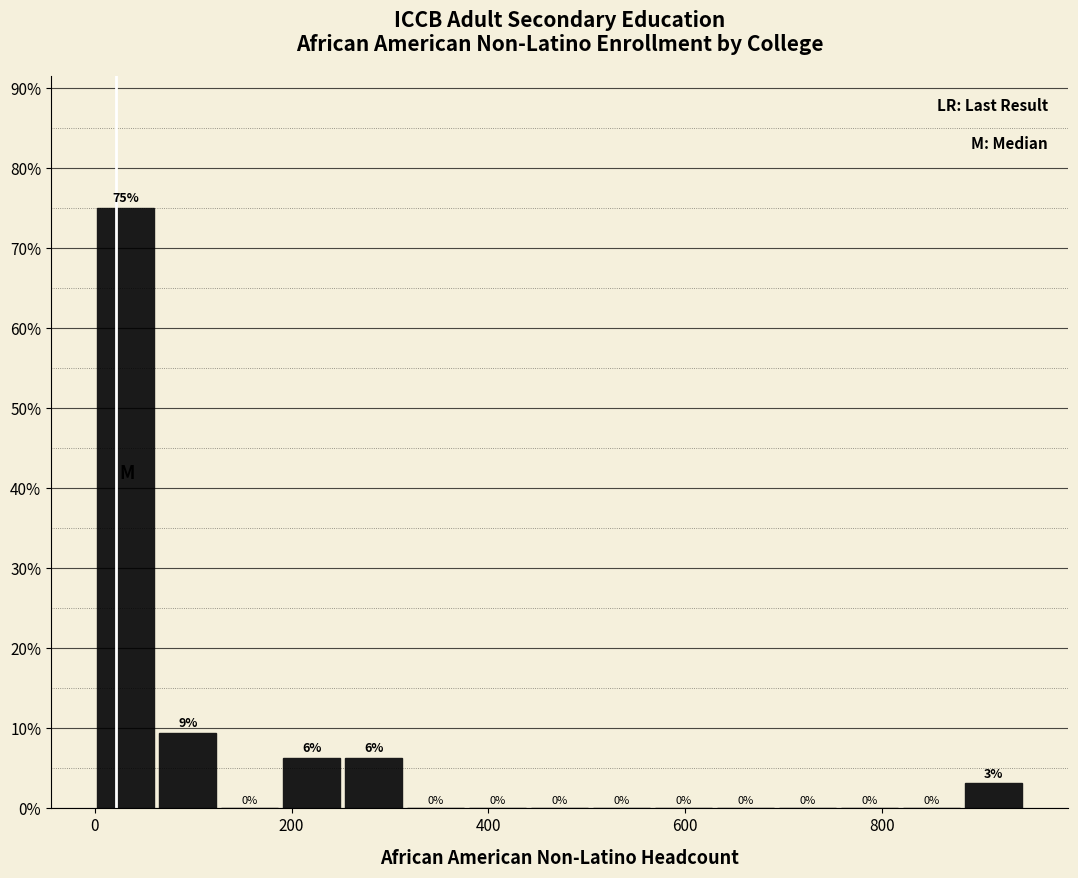

Read against the x-axis, roughly where is the centre of the tallest bar?

40